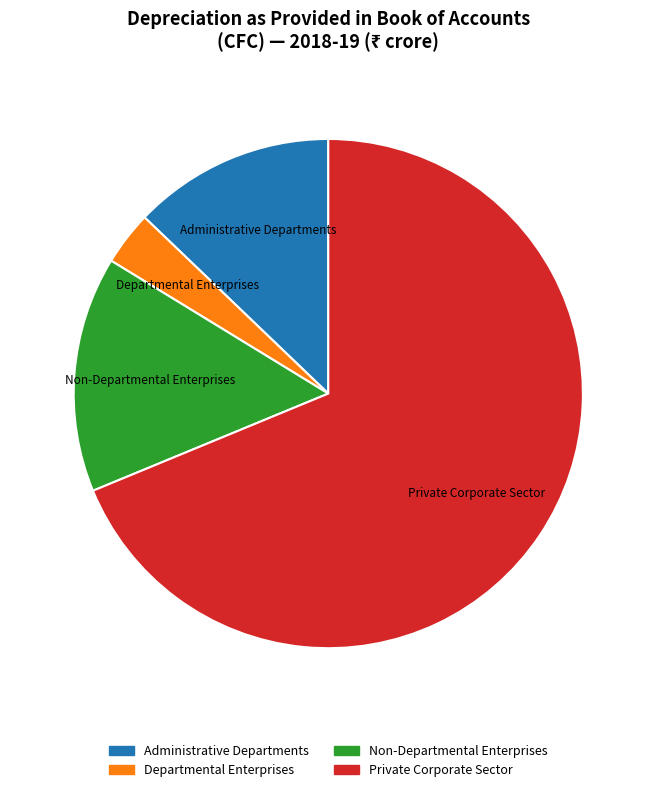

Approximately how many times larger is the value at Departmental Enterprises compared to Administrative Departments?

0.3